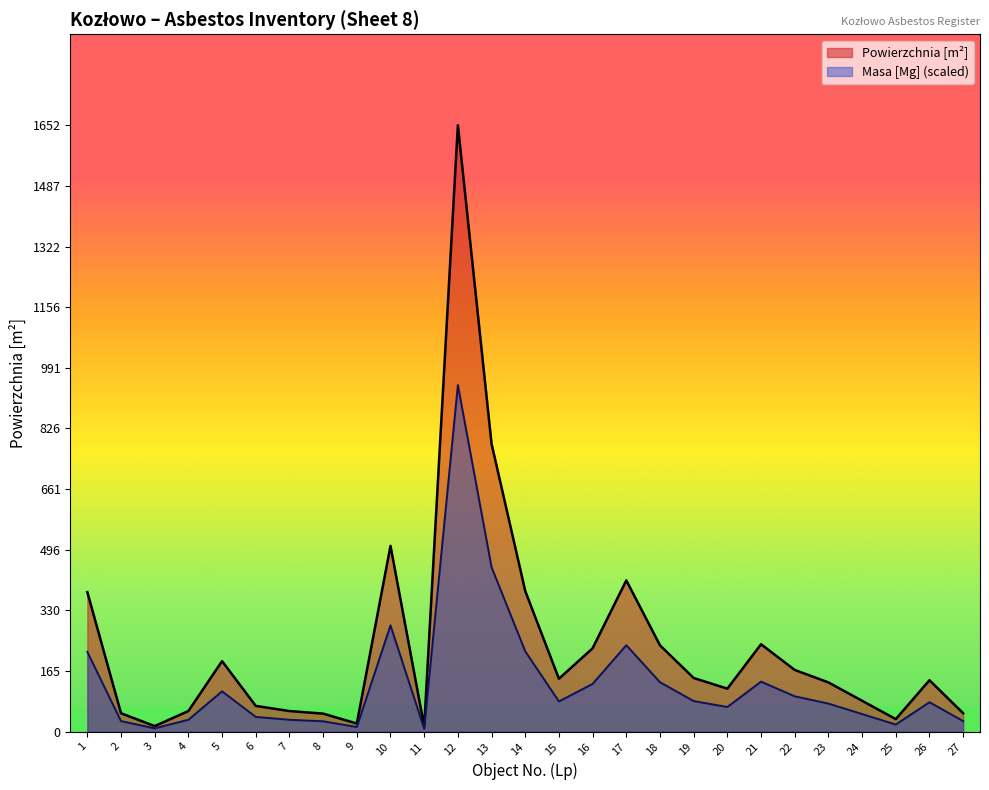

Reading left to right, extract all data points from this chart.

Powierzchnia [m²]: 380.0	50.0	15.0	56.0	192.0	70.0	56.0	49.0	22.0	506.0	14.0	1652.0	784.0	383.0	144.0	227.0	412.0	235.0	146.0	117.0	238.0	168.0	134.0	84.0	34.0	140.0	50.0
Masa [Mg]: 217.2	28.6	8.8	32.2	109.6	40.0	32.2	28.1	12.5	289.4	7.8	944.0	447.8	218.7	82.1	129.9	235.4	134.6	83.1	67.0	136.1	96.1	76.4	47.8	19.2	80.0	28.6